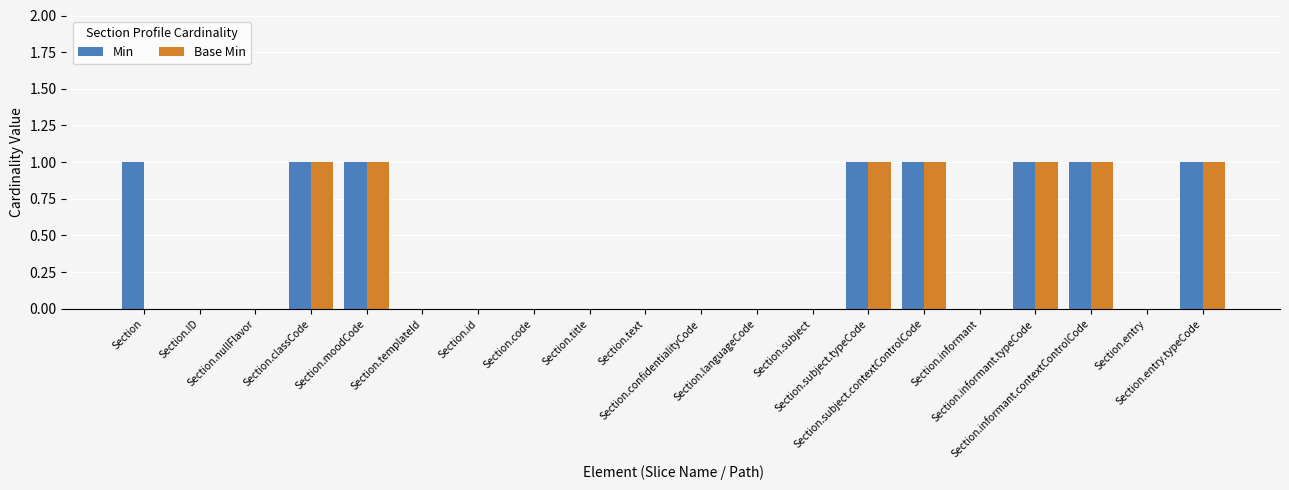

Are the bars horizontal?

No